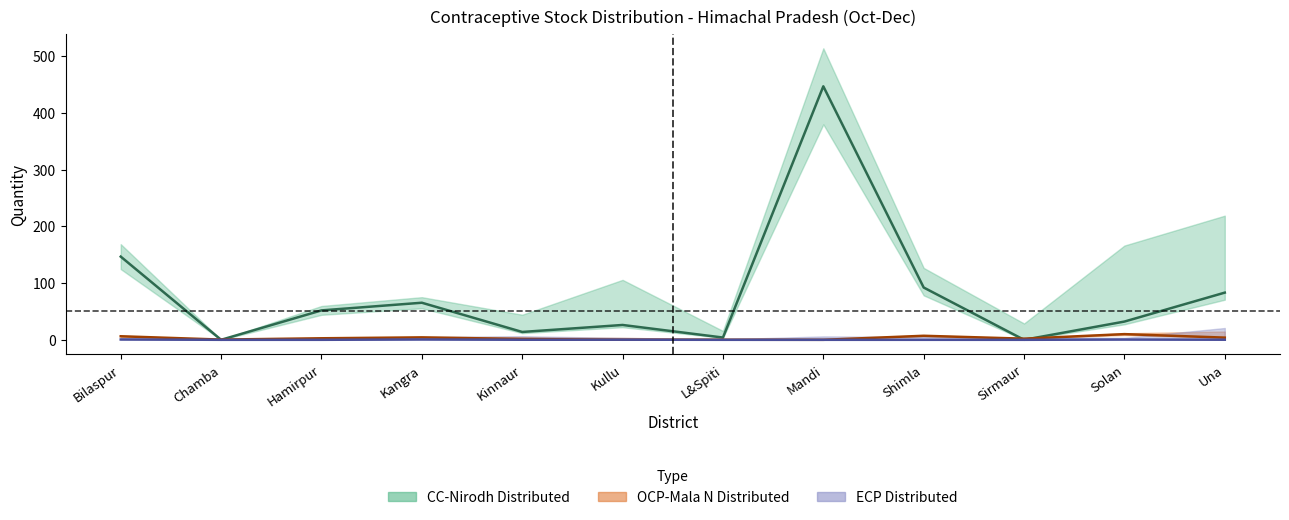

The value of OCP-Mala N Distributed at Chamba is 0.4. True or false?

True